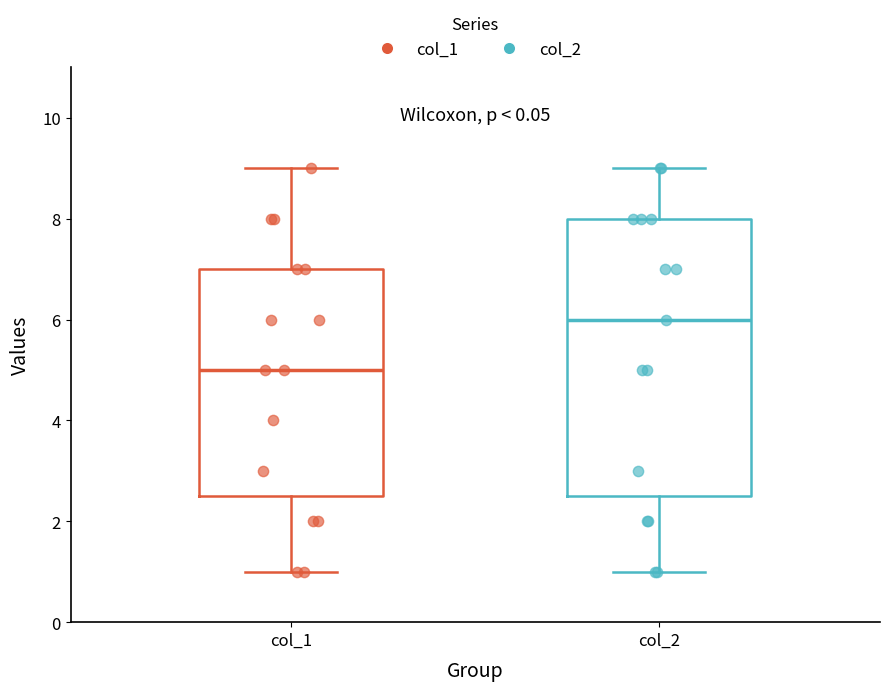

Reading left to right, transcribe this box plot: for each box, give where its median line is, the range the box spans, and where its two whiskers end, as read against the y-axis. The values are not printed on the chart, so give them approximately, as read against the axis.

col_1: median 5.0, box 2.6 to 7.0, whiskers 1.0 to 9.0
col_2: median 6.0, box 2.6 to 8.0, whiskers 1.0 to 9.0